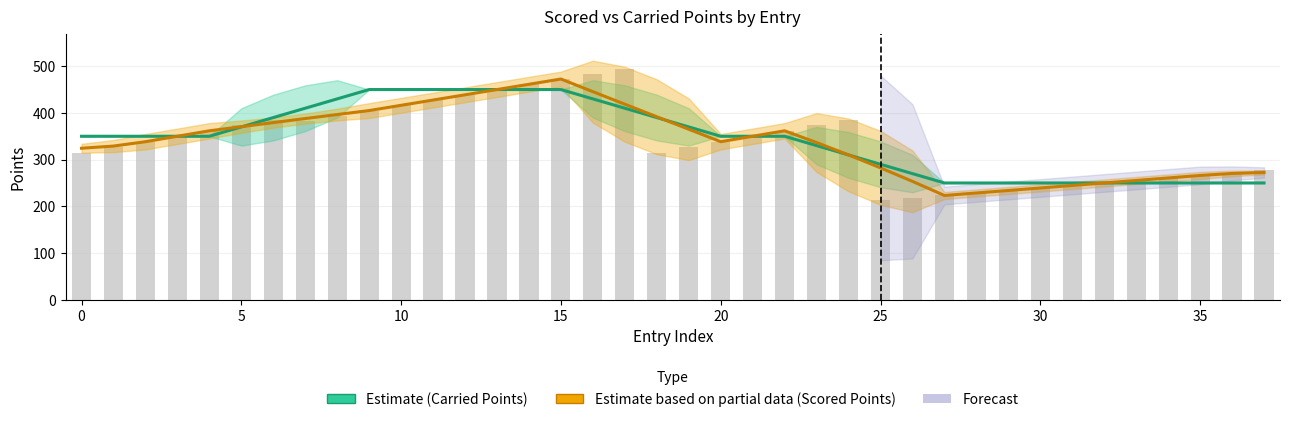

At which category does the chart reach its minimum across all series?

27